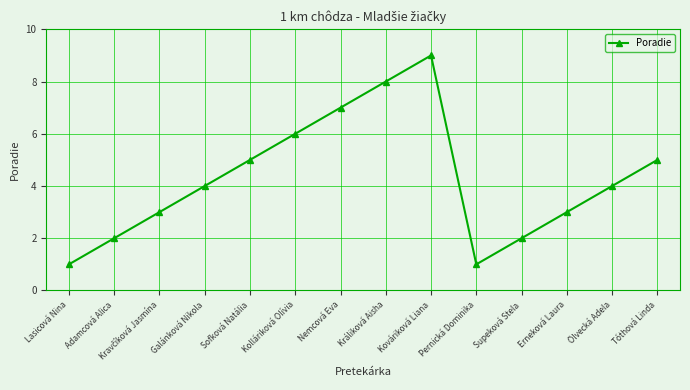

What is the value of the 11th point from the left?

2